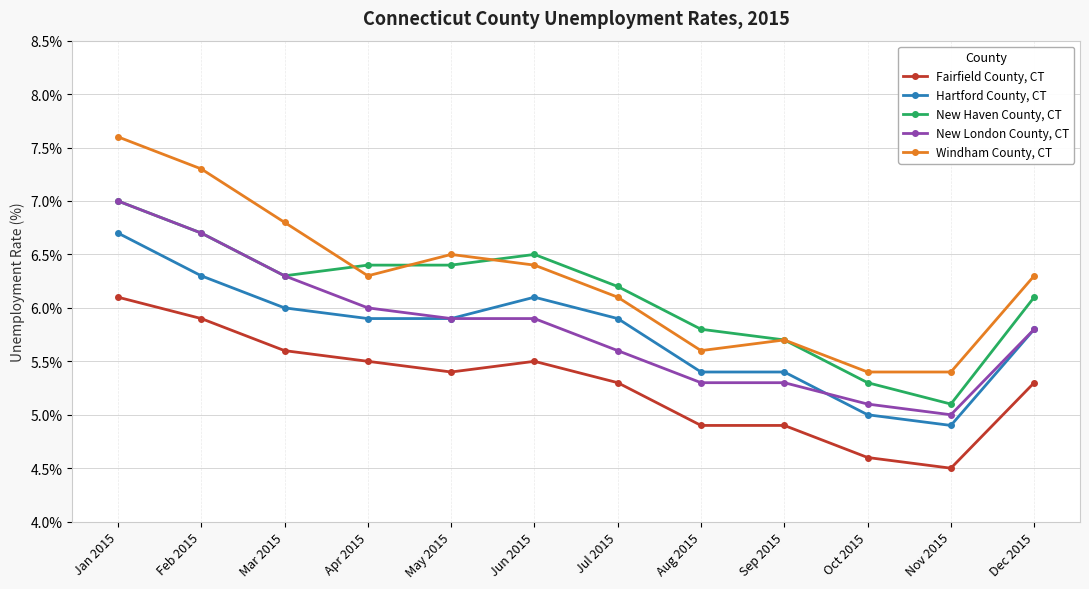

Is it true that Windham County, CT equals 9.0 at Jun 2015?

False